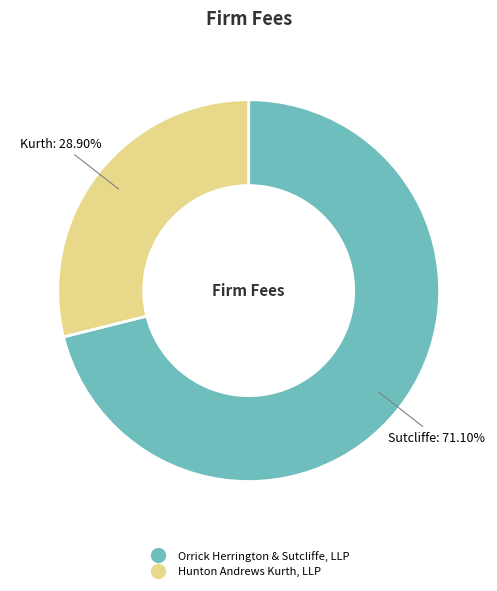

To the nearest percent, what is the difference between the largest and smallest slice percentages?

42%